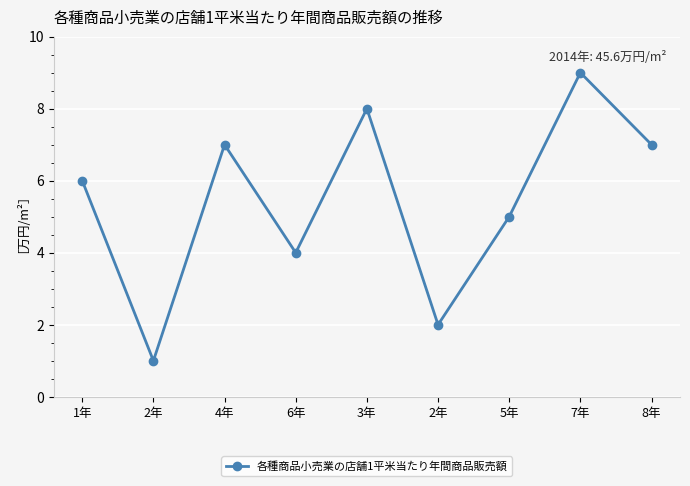

Read the value at 2年.

2